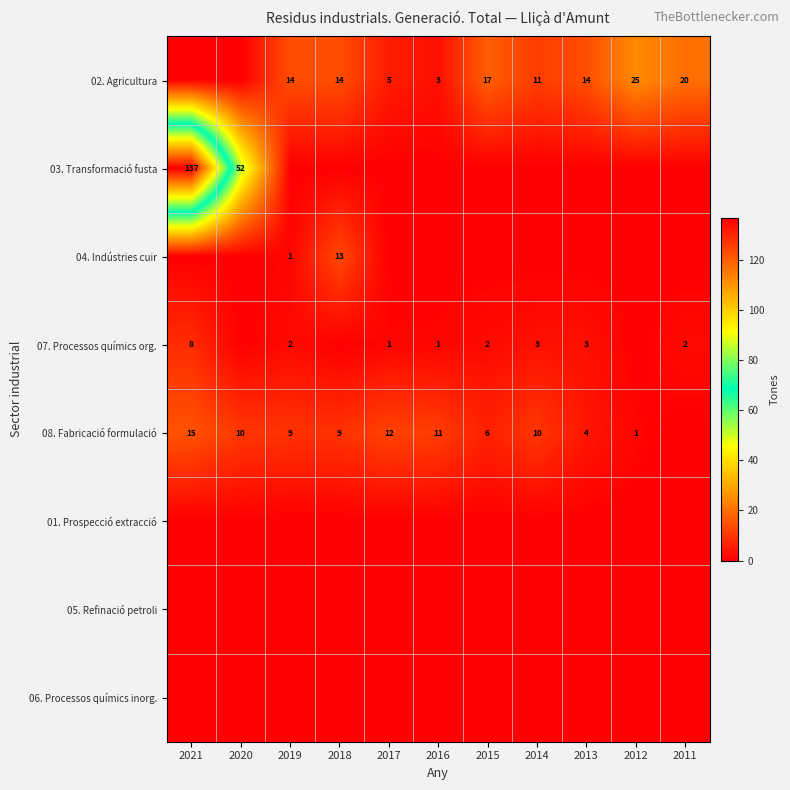

The 07. Processos químics org. series shows 0 at 2011. True or false?

False